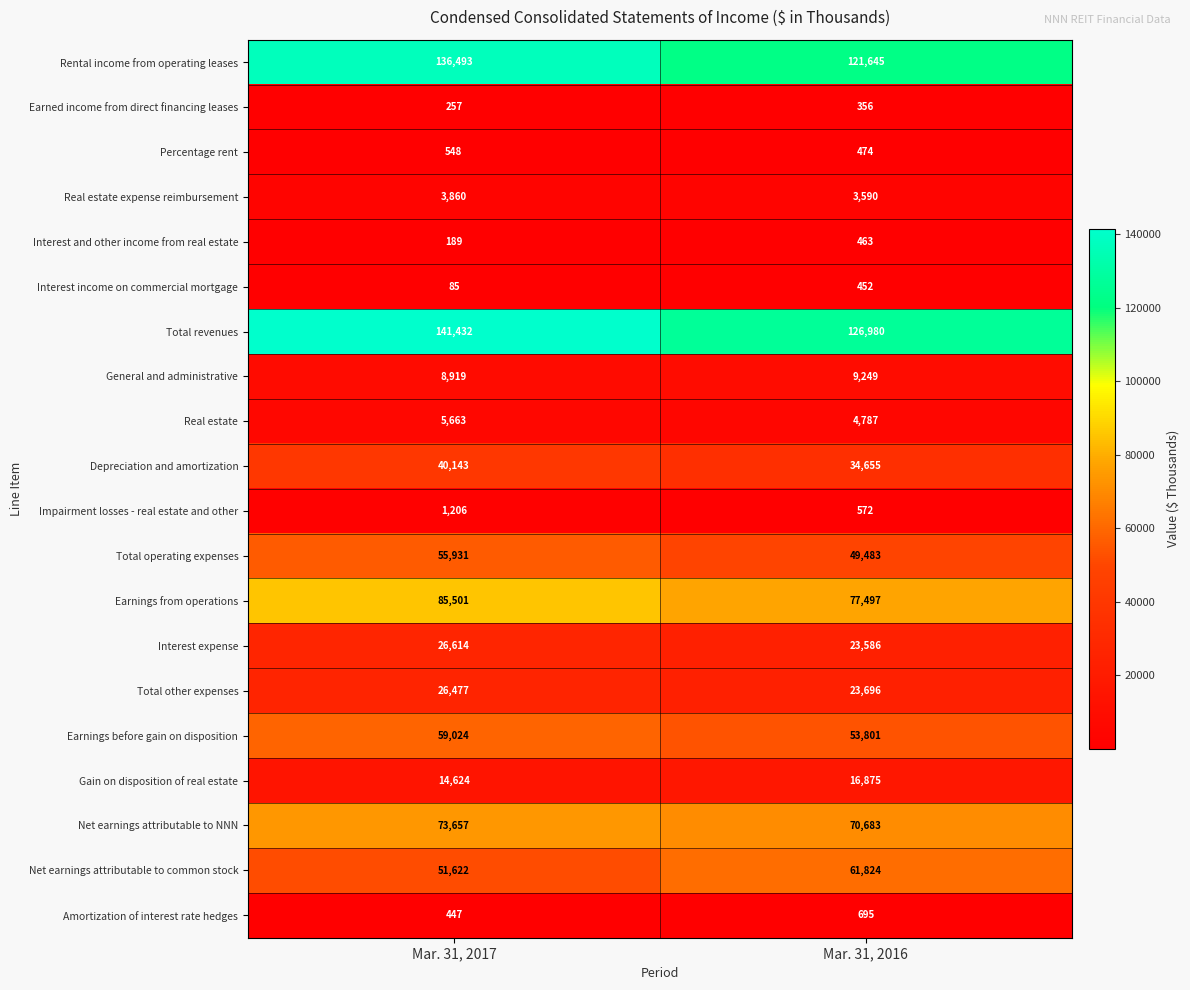

What is the maximum value shown in the chart?

141432